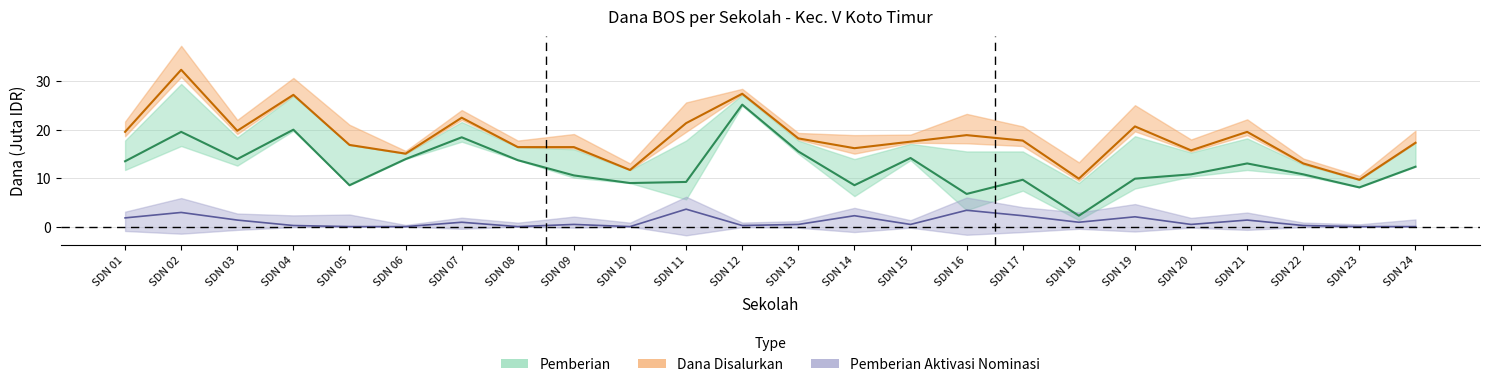

In Pemberian Dari Aktivasi Nominasi, how many points are lower than both neighbors (excluding endpoints)?

6